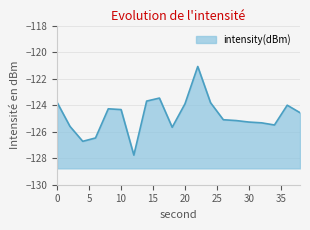

What is the sum of the values at 22 and 2?

-246.7